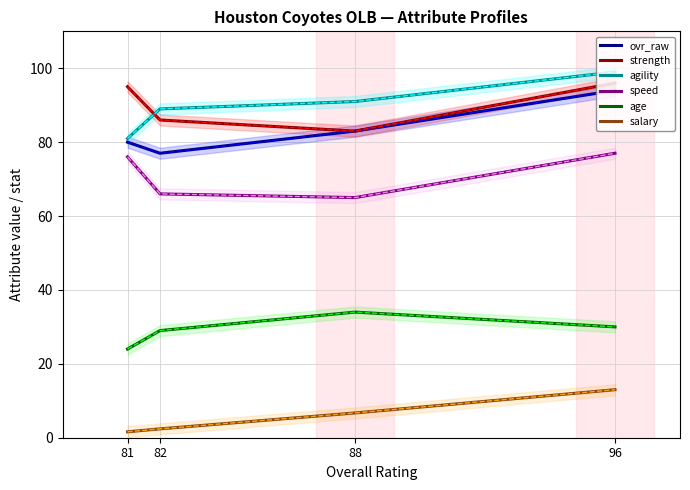

Which series changed the most between Tavaris Rivers and Connor Gallardo?

strength